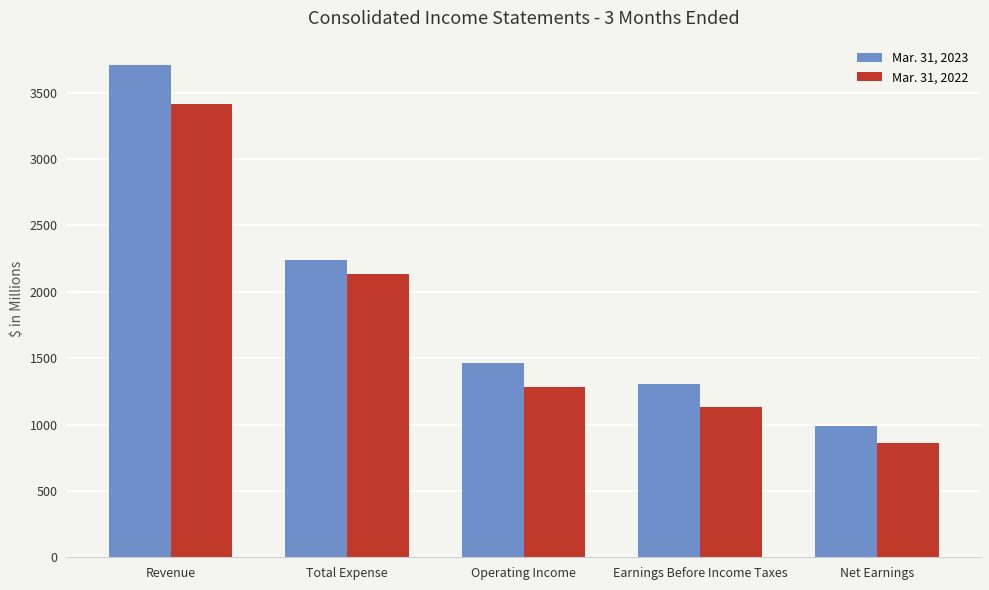

Which label corresponds to the largest value in the chart?

Revenue